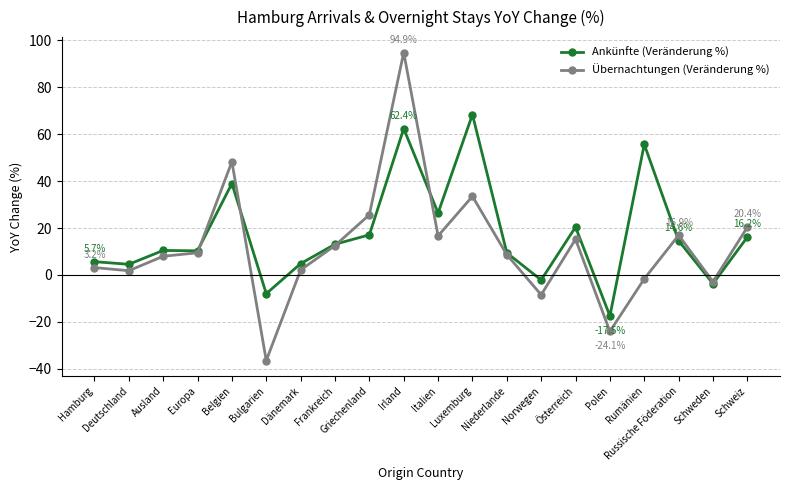

Which series has the largest total across all categories?

Ankünfte (Veränderung %)